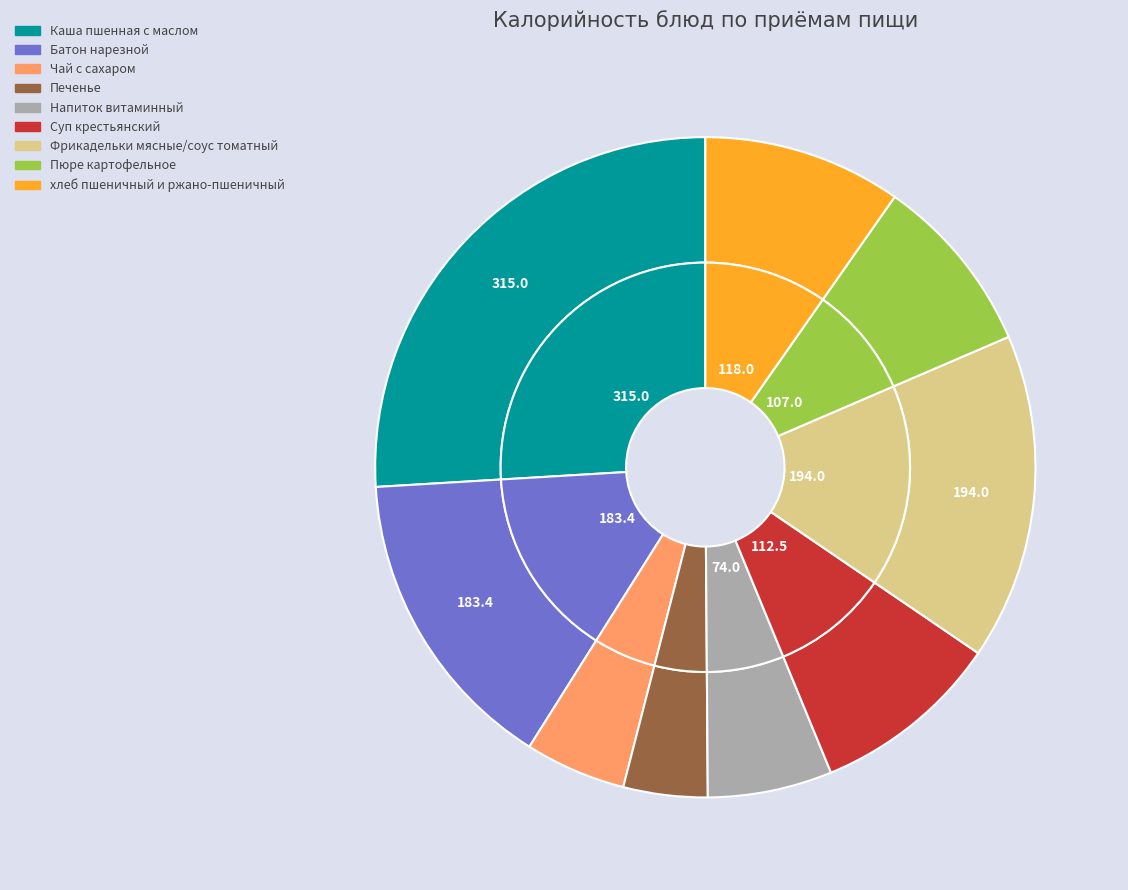

To the nearest percent, what percentage of the pie is Напиток витаминный?

6%